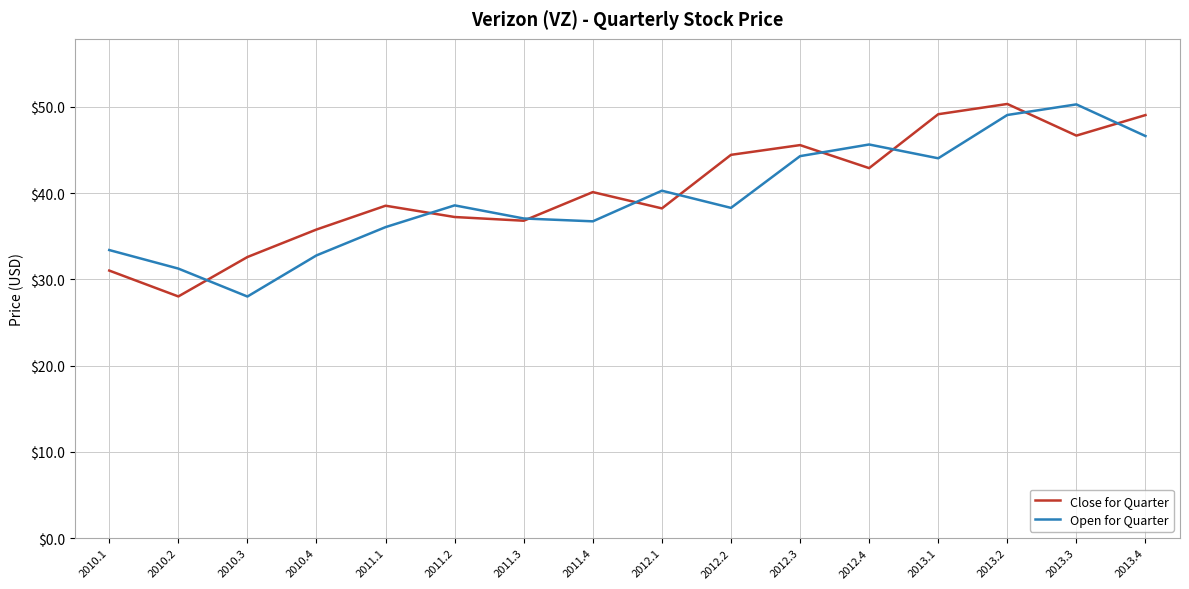

At which label does Close for Quarter first exceed 40?

2011.4